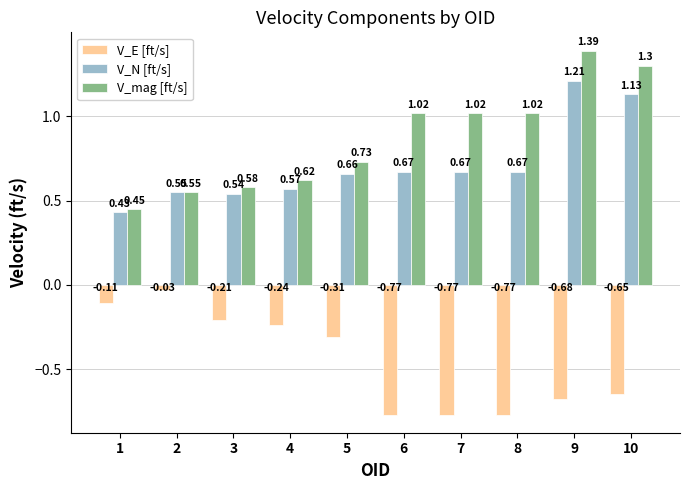

Which series has the largest total across all categories?

V_mag [ft/s]